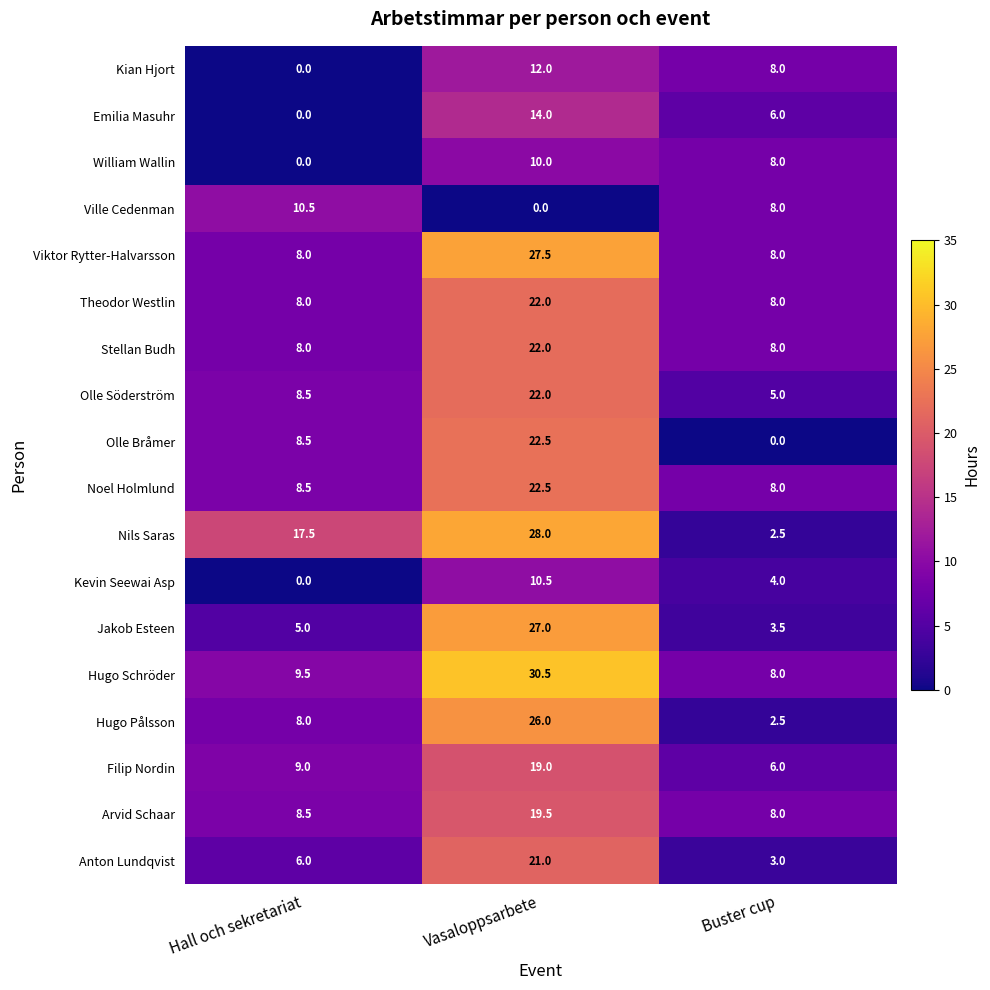

What is the approximate value of Jakob Esteen at Buster cup?

3.5